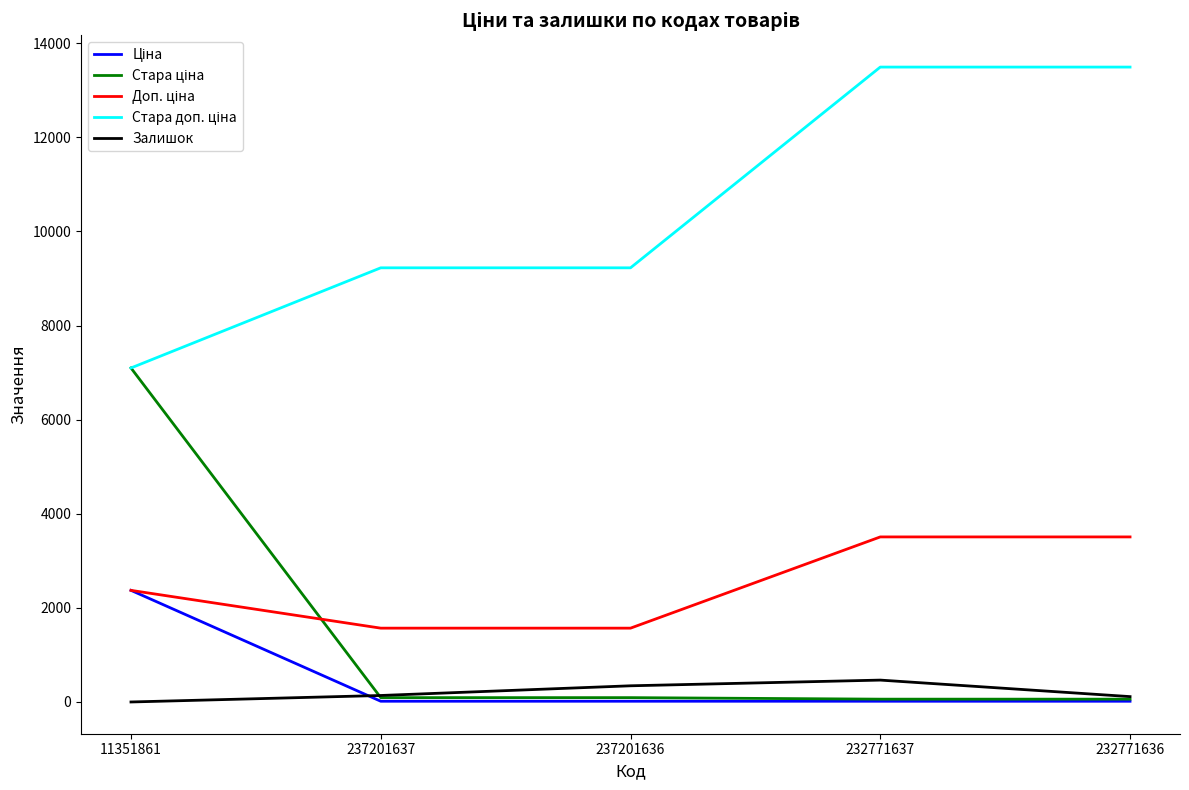

Is it true that Залишок equals 0.0 at 11351861?

True